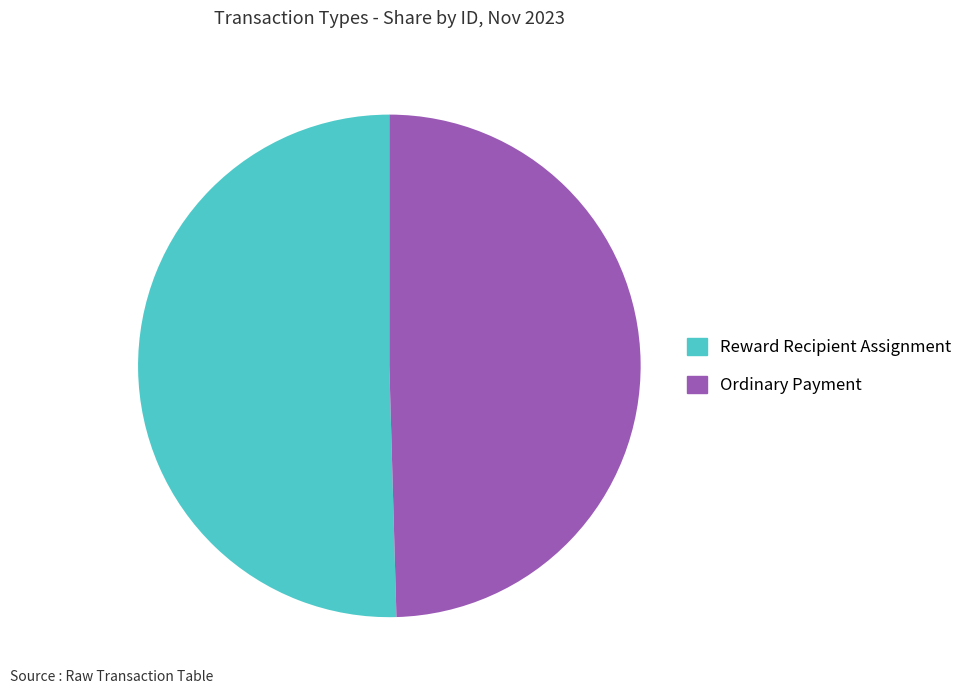

Is the sum of Reward Recipient Assignment and Ordinary Payment greater than half?

Yes